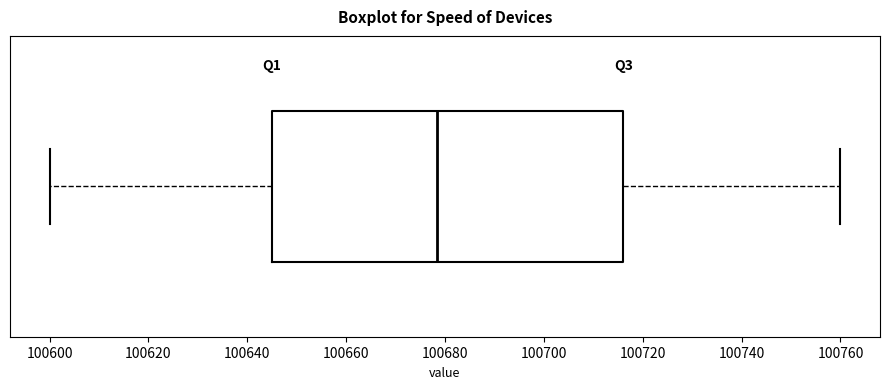

Read this box plot against the x-axis: the position of the median line, the range covered by the box, and the ends of both whiskers. The values are not printed on the chart, so give them approximately, as read against the axis.

median 100678, box 100646 to 100716, whiskers 100600 to 100760